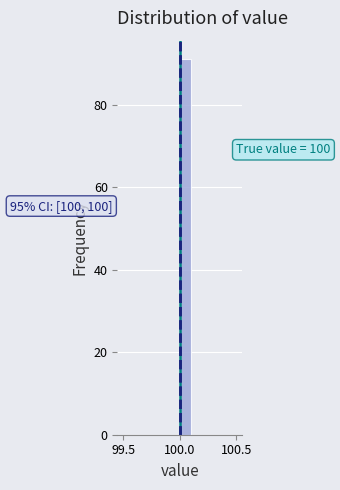

Around what value on the x-axis is the tallest bar? Give the approximate position of its centre, as read against the axis.

100.05